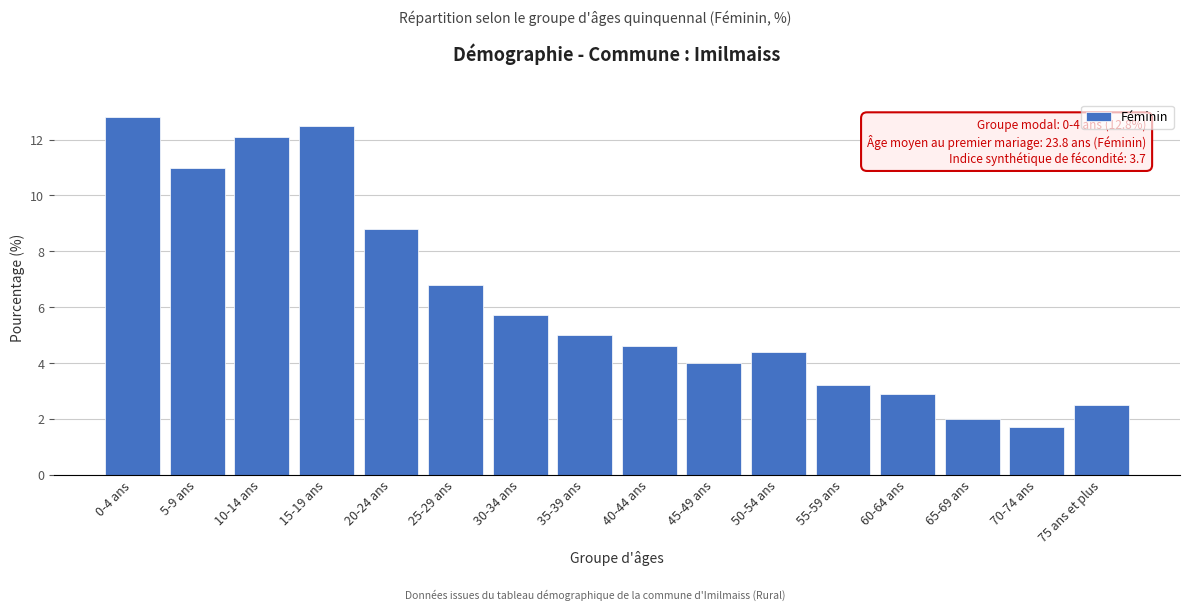

Reading left to right, extract all data points from this chart.

12.8	11.0	12.1	12.5	8.8	6.8	5.7	5.0	4.6	4.0	4.4	3.2	2.9	2.0	1.7	2.5